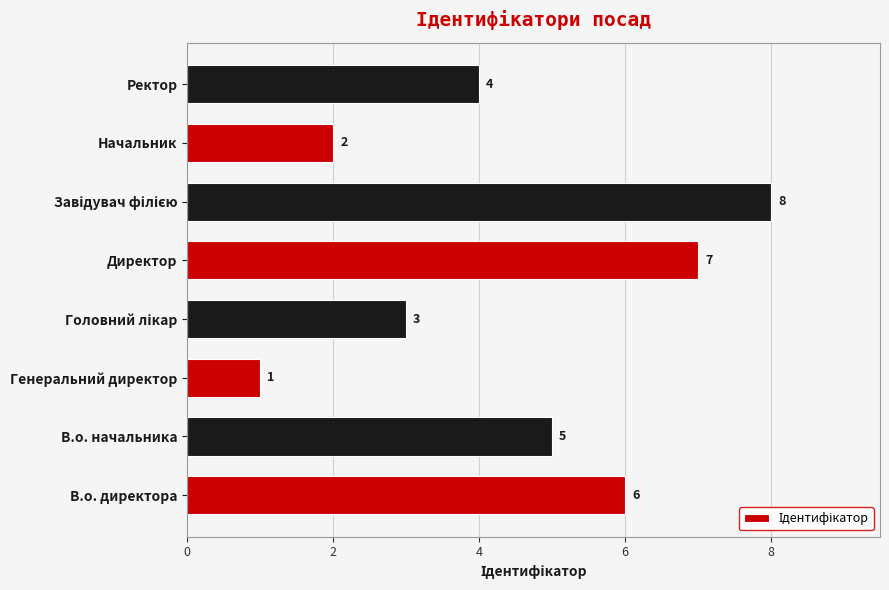

Is it true that the value at Ректор is 4?

True